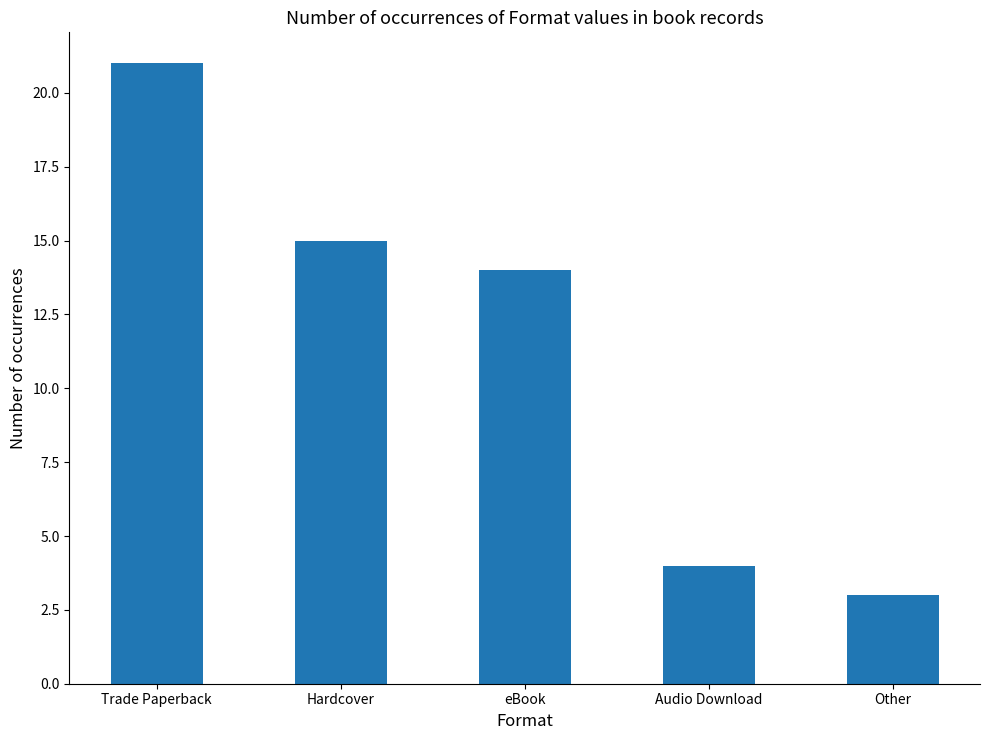

Rank the categories by value from highest to lowest.

Trade Paperback, Hardcover, eBook, Audio Download, Other